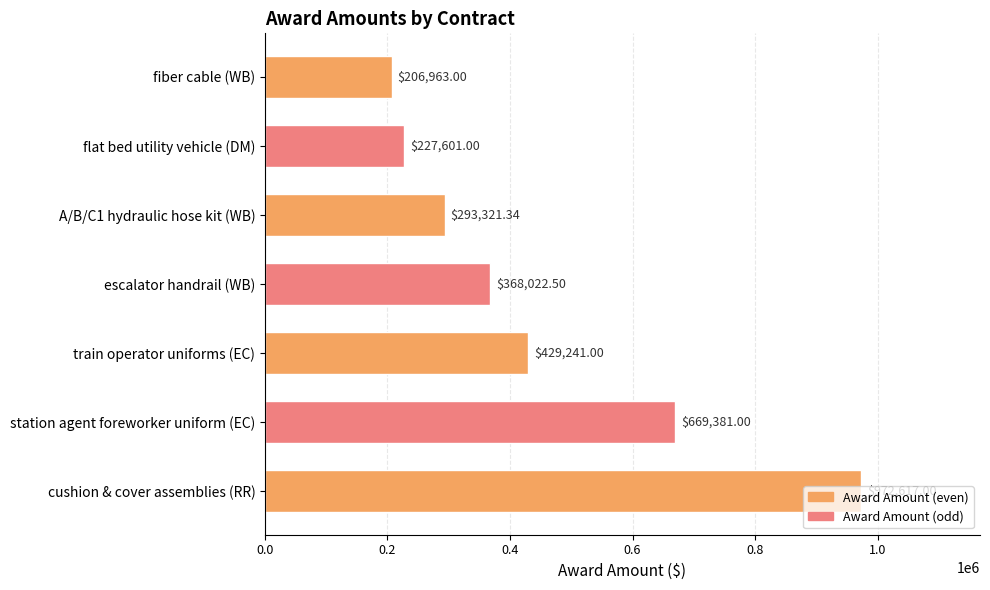

What is the label of the 5th bar from the top?

train operator uniforms (EC)